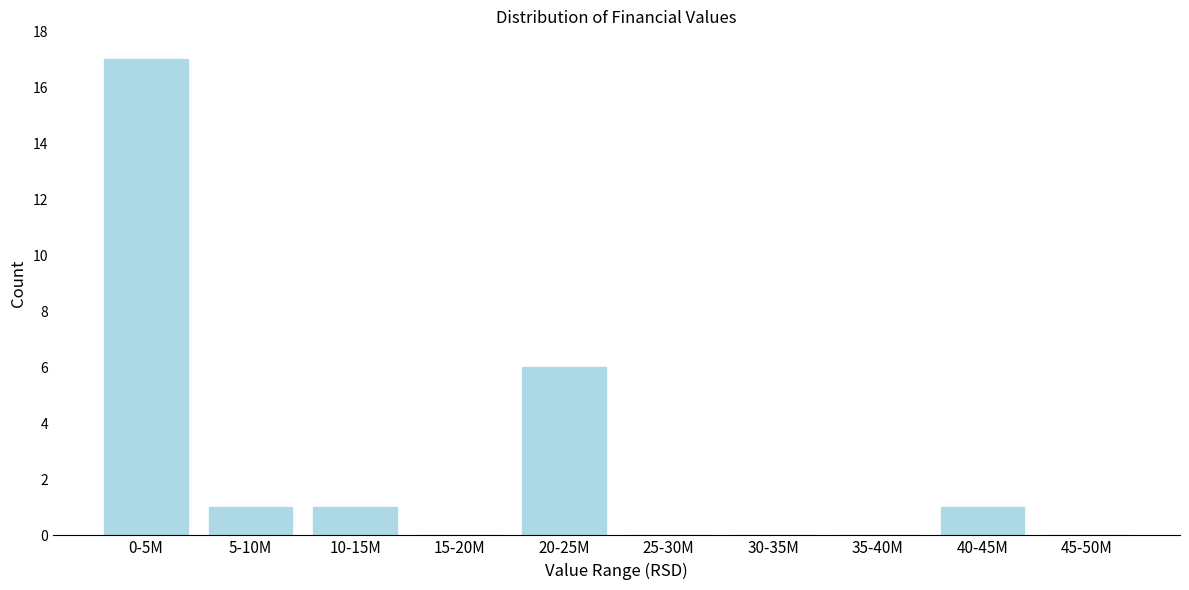

Reading left to right, list all the values displayed in this chart.

0-5M=17	5-10M=1	10-15M=1	15-20M=0	20-25M=6	25-30M=0	30-35M=0	35-40M=0	40-45M=1	45-50M=0